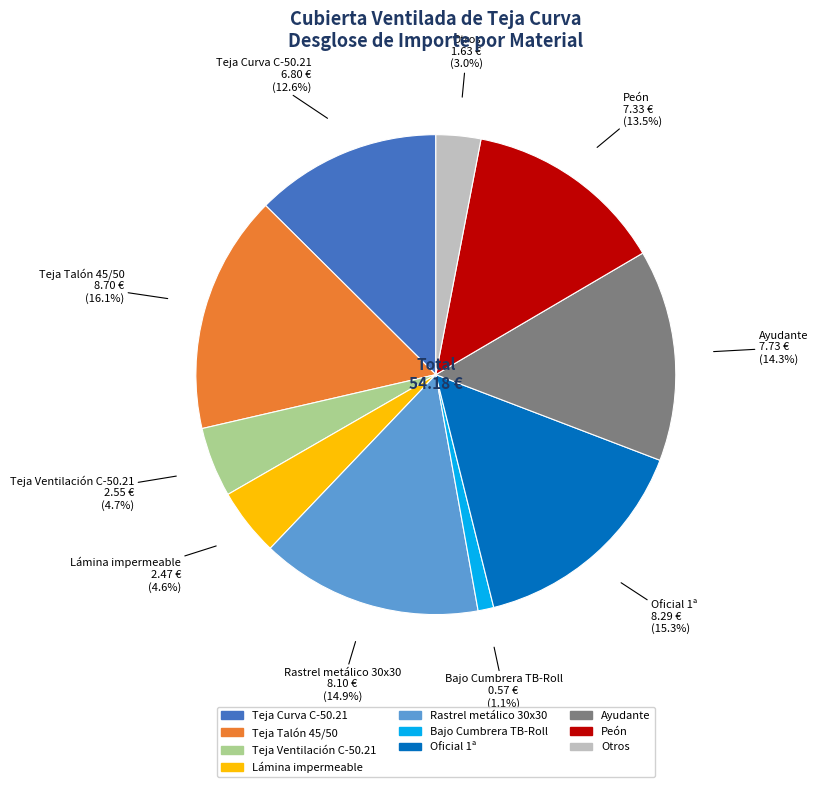

How many segments does this pie chart have?

10